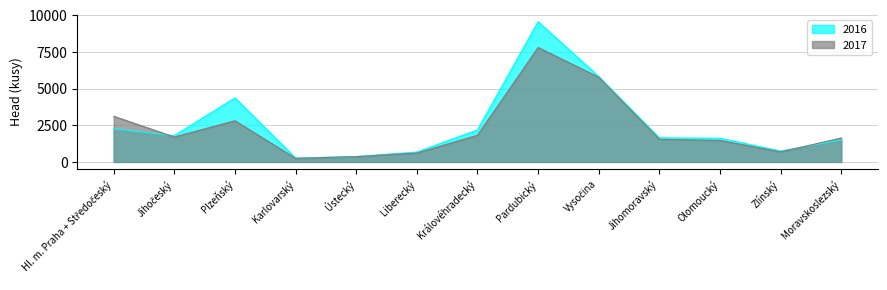

Is the value of 2016 at Karlovarský greater than the value of 2017 at Královéhradecký?

No